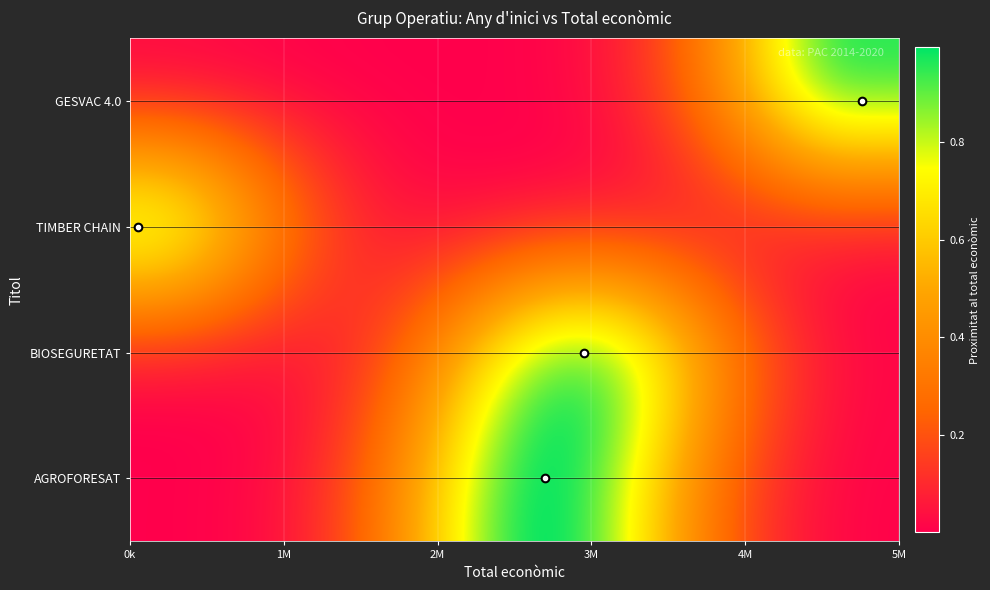

Which series has the largest range (max minus min)?

TIMBER CHAIN